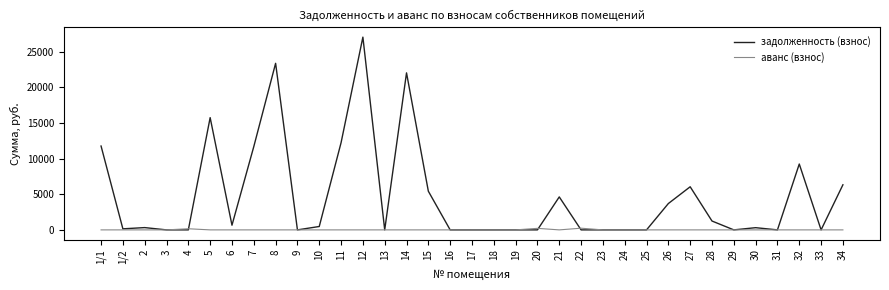

At how many categories does at least one series exceed 21624?

3